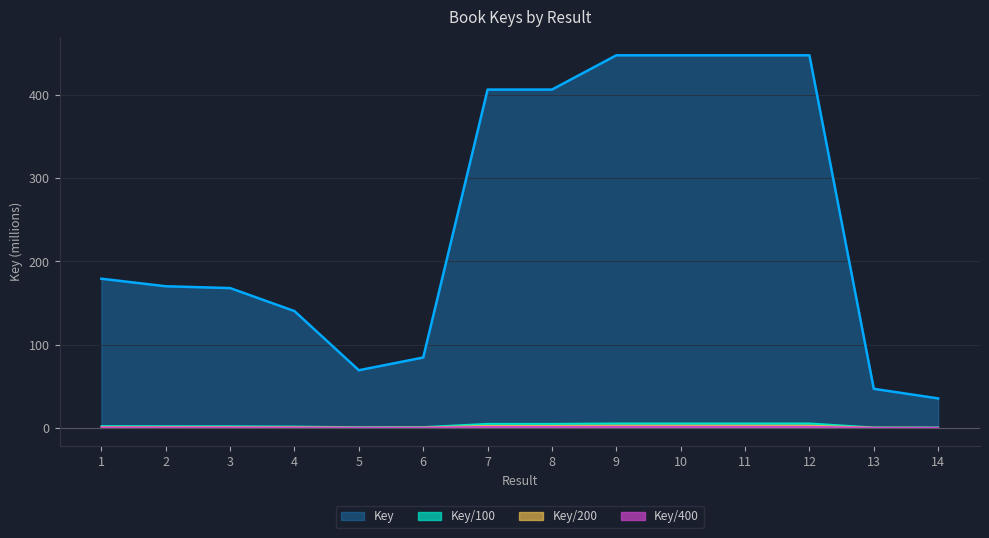

Count the number of categories in the chart.

14